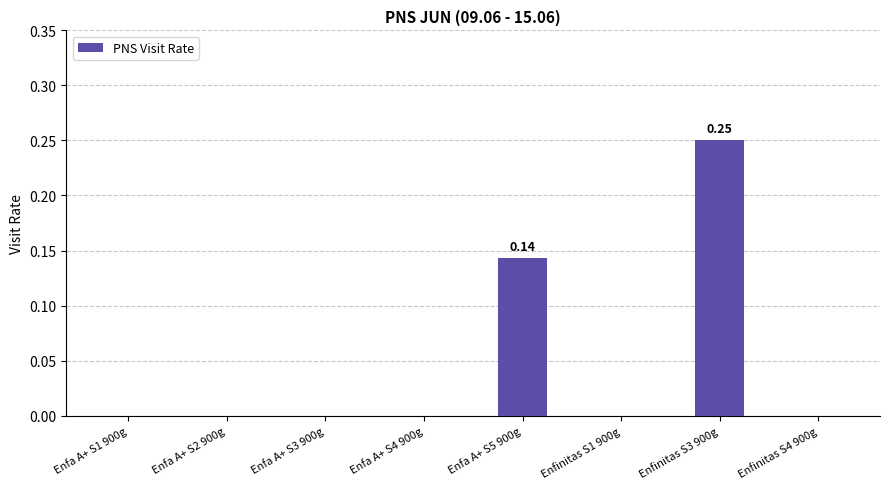

What is the sum of all values?

0.4